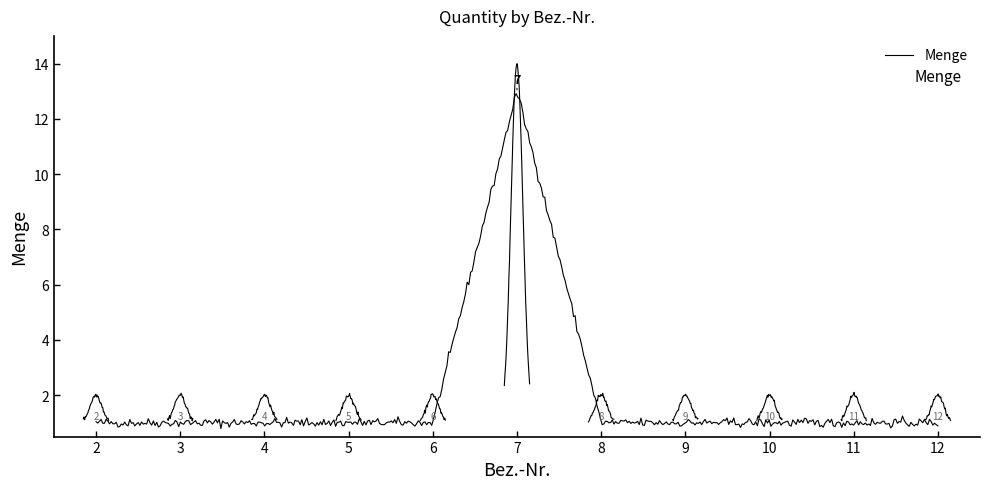

How many interior local peaks (higher than both neighbors) does the data have?

1